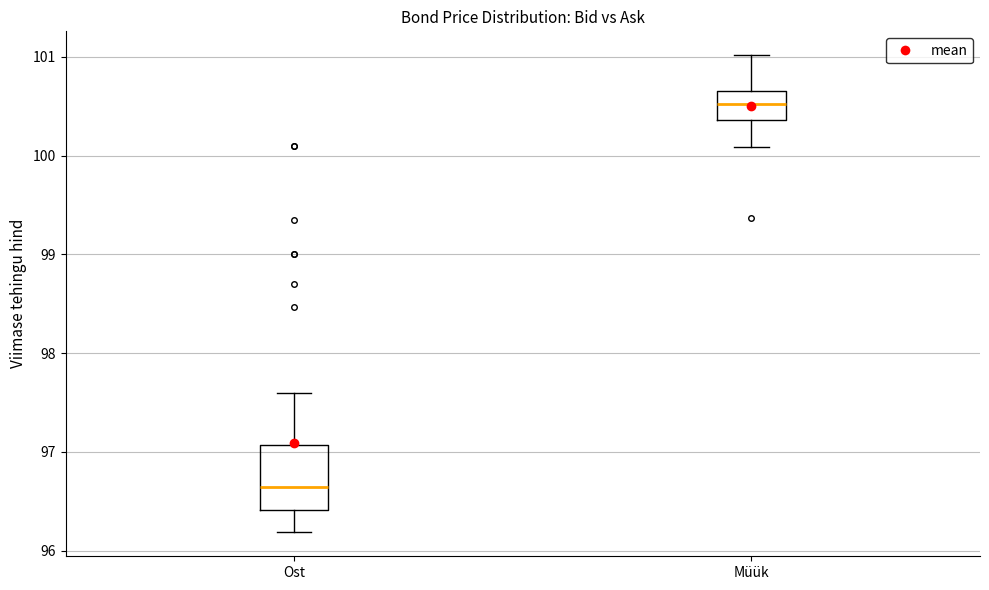

Reading left to right, read every box against the y-axis: the position of its median line, the range the box covers, and the ends of its whiskers. The values are not printed on the chart, so give them approximately, as read against the axis.

Ost: median 96.6, box 96.4 to 97.1, whiskers 96.2 to 97.6
Müük: median 100.5, box 100.4 to 100.7, whiskers 100.1 to 101.0